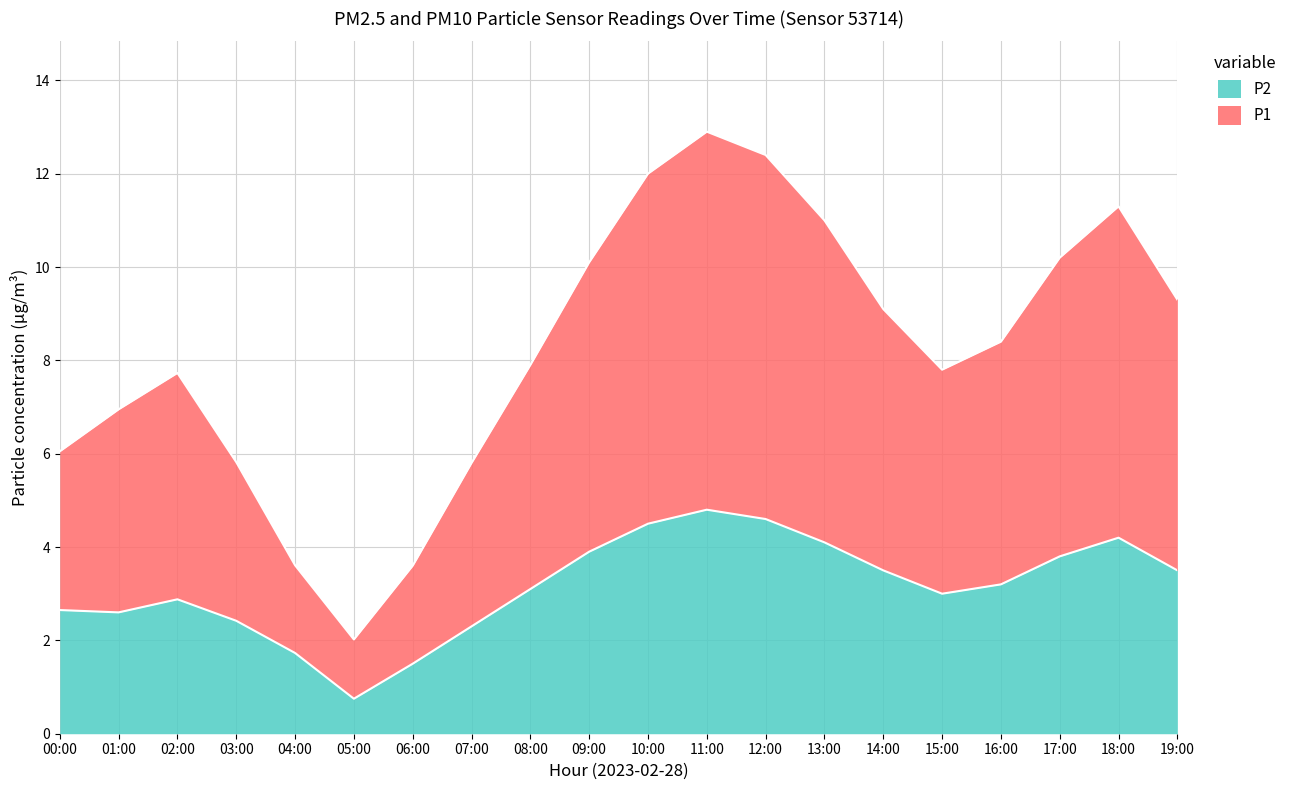

At which category does P1 reach its first local valley?

05:00